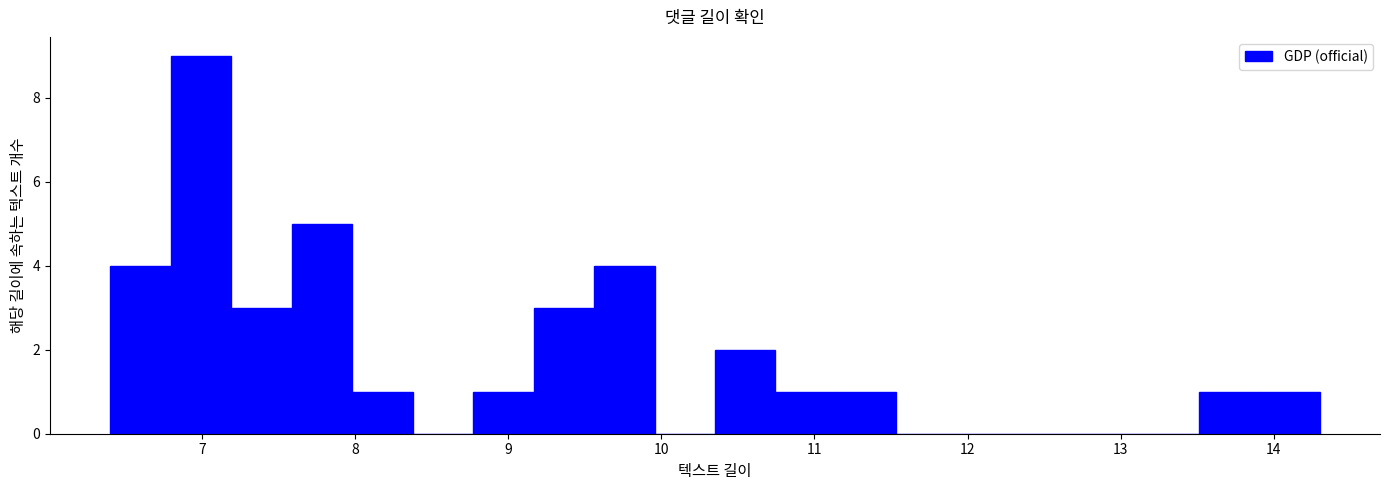

Read against the x-axis, roughly where is the centre of the tallest bar?

7.0